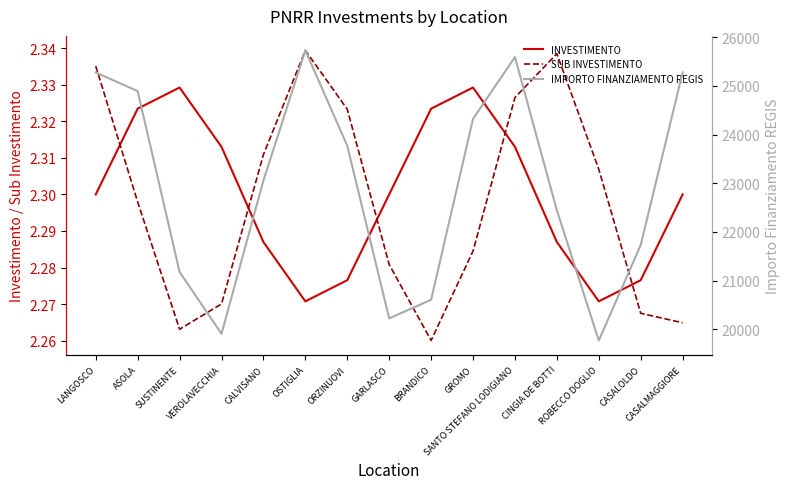

How many INVESTIMENTO values are between 2 and 3?

15